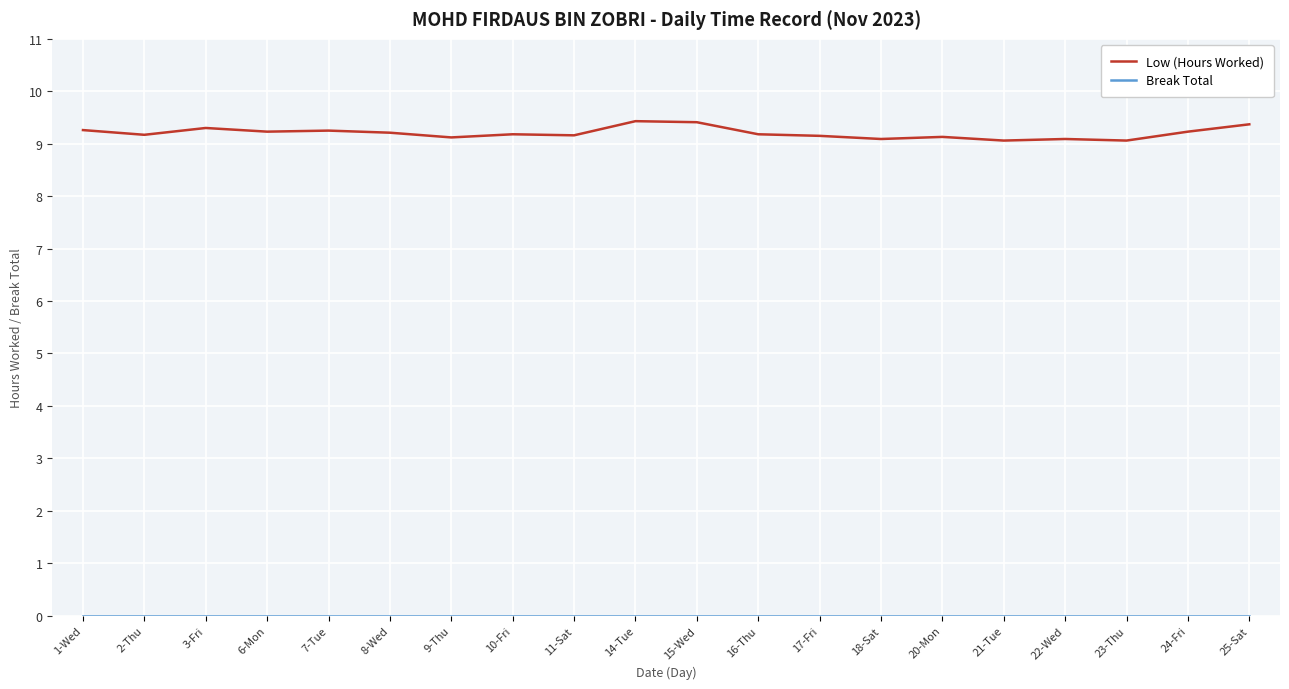

What is the highest value of the Low (Hours Worked) series?

9.4